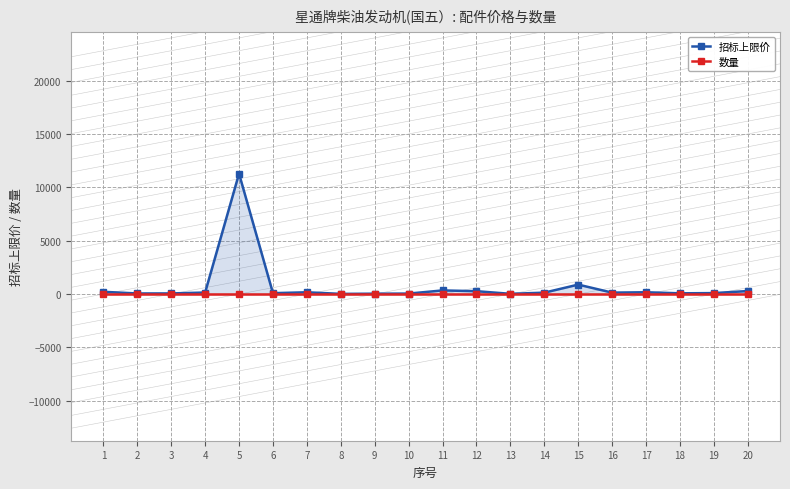

What value does the 数量 series have at 4?

1.0